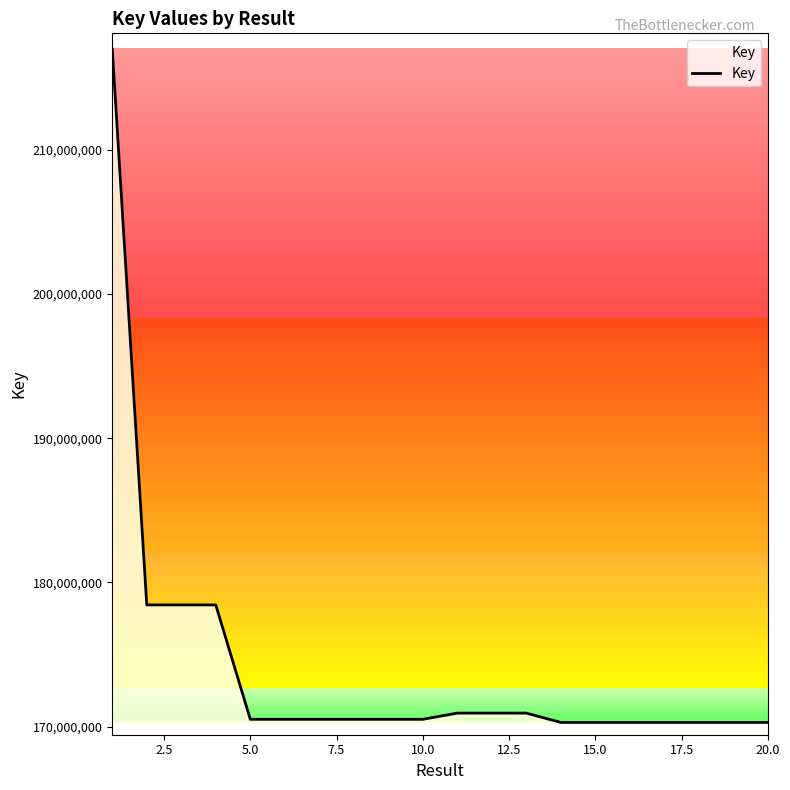

How many values are below 170505279?

10